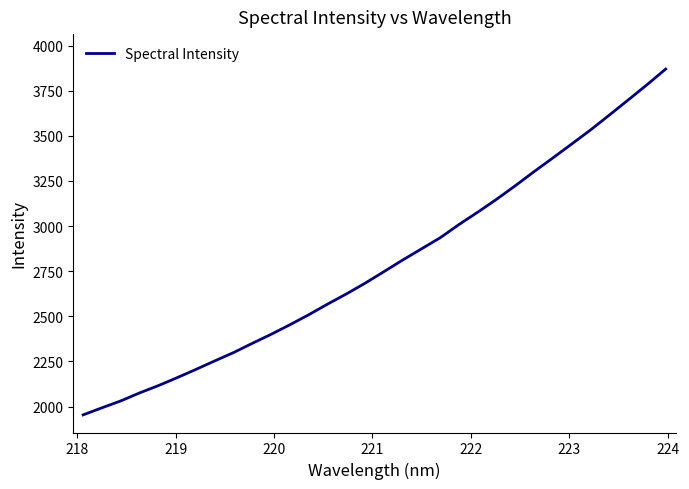

What is the difference between the maximum and minimum values?

1916.6